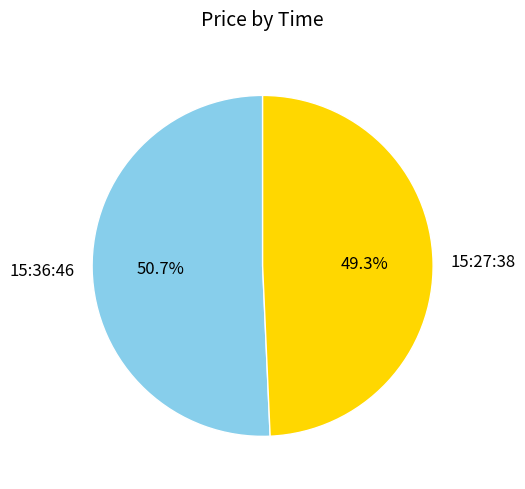

How many segments does this pie chart have?

2